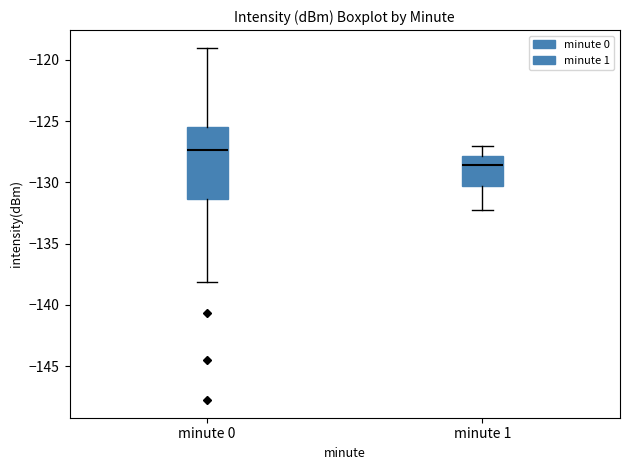

Reading left to right, read every box against the y-axis: the position of its median line, the range the box covers, and the ends of its whiskers. The values are not printed on the chart, so give them approximately, as read against the axis.

minute 0: median -127.5, box -131.5 to -125.5, whiskers -138.0 to -119.0
minute 1: median -128.5, box -130.5 to -128.0, whiskers -132.5 to -127.0